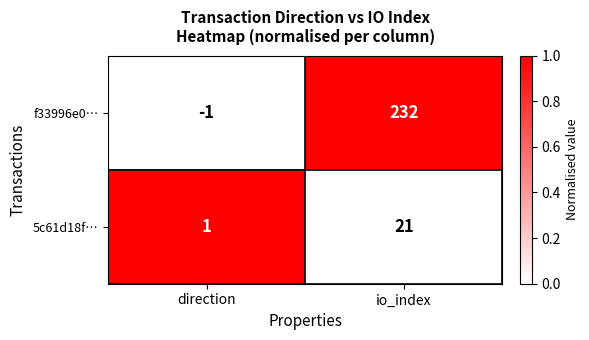

Which series has the largest total across all categories?

f33996e0…